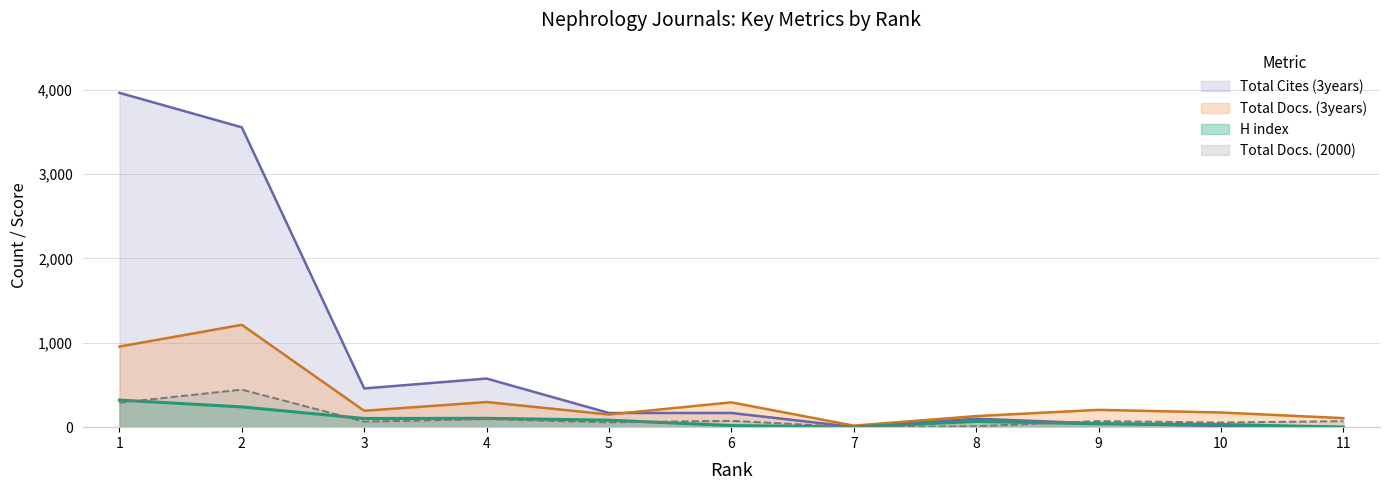

Is it true that Total Cites (3years) equals 168 at 5?

True